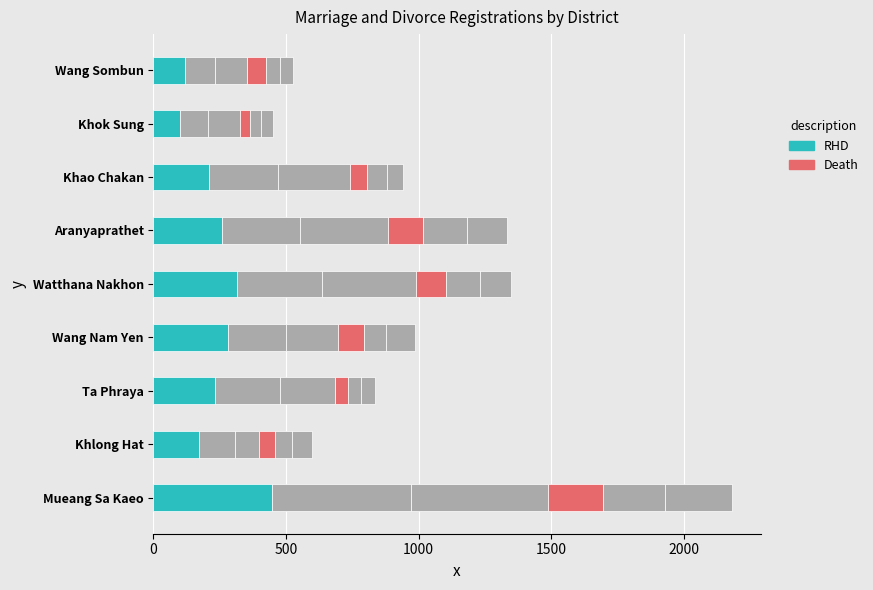

What is the total value across all series at Ta Phraya?

280